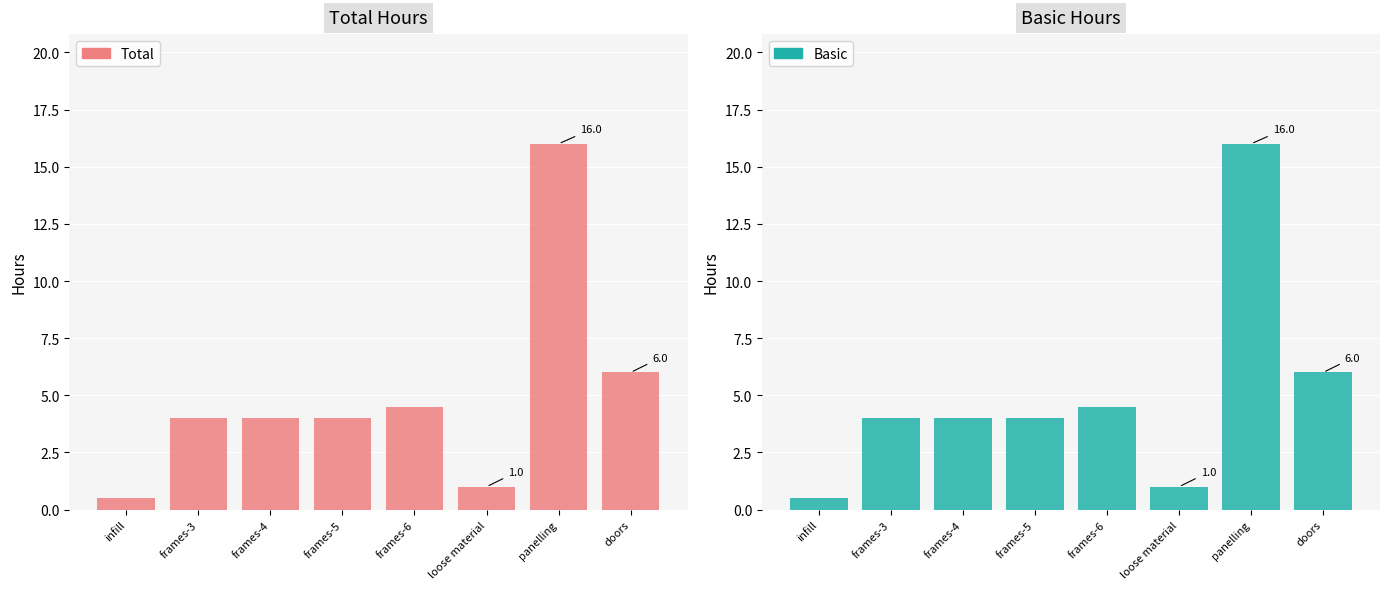

At panelling, list the series in order from smallest to largest.

Total, Basic